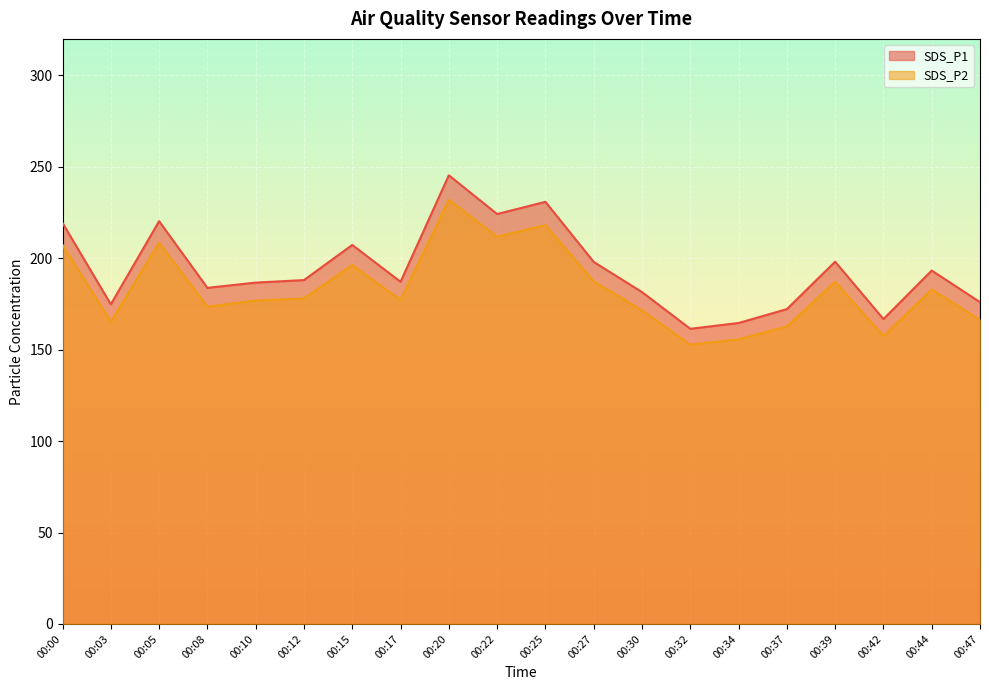

What is the difference between the SDS_P1 values at 00:05 and 00:34?

55.7